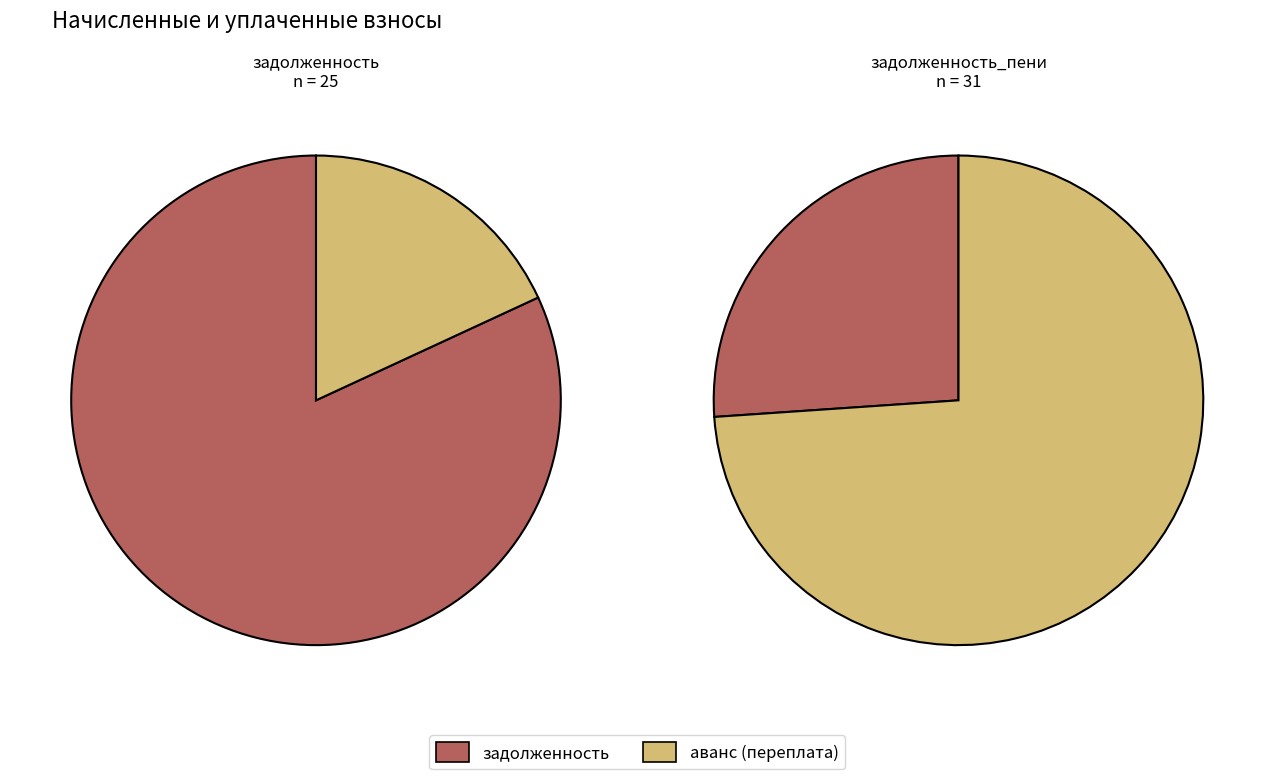

Rank the series by their maximum value, from highest to lowest.

задолженность_пени, задолженность